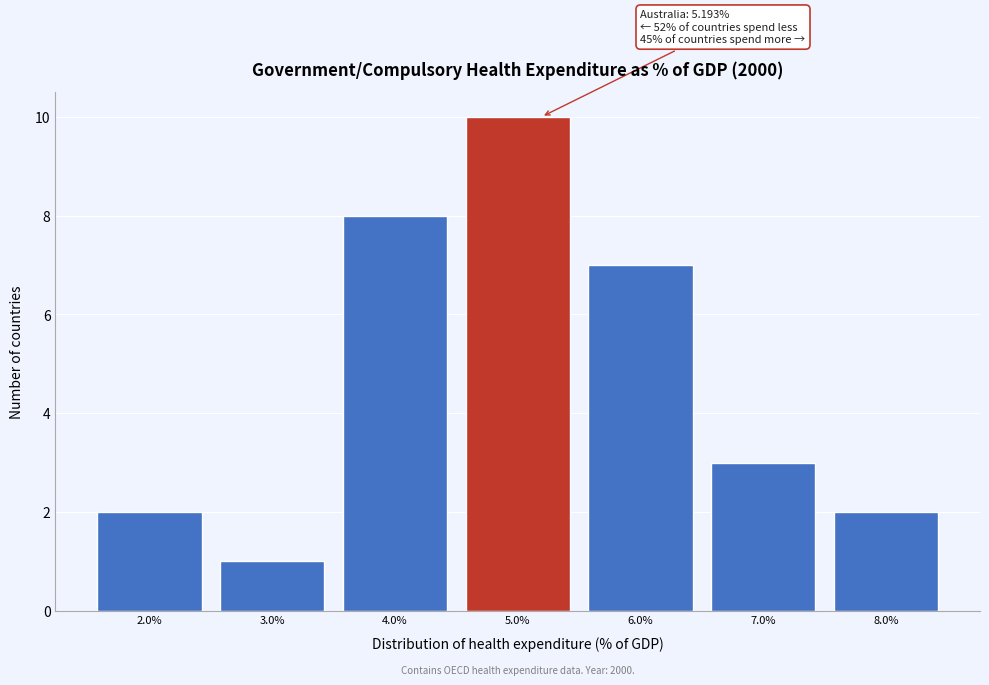

Which range on the x-axis has the tallest bar?

4.5 to 5.5